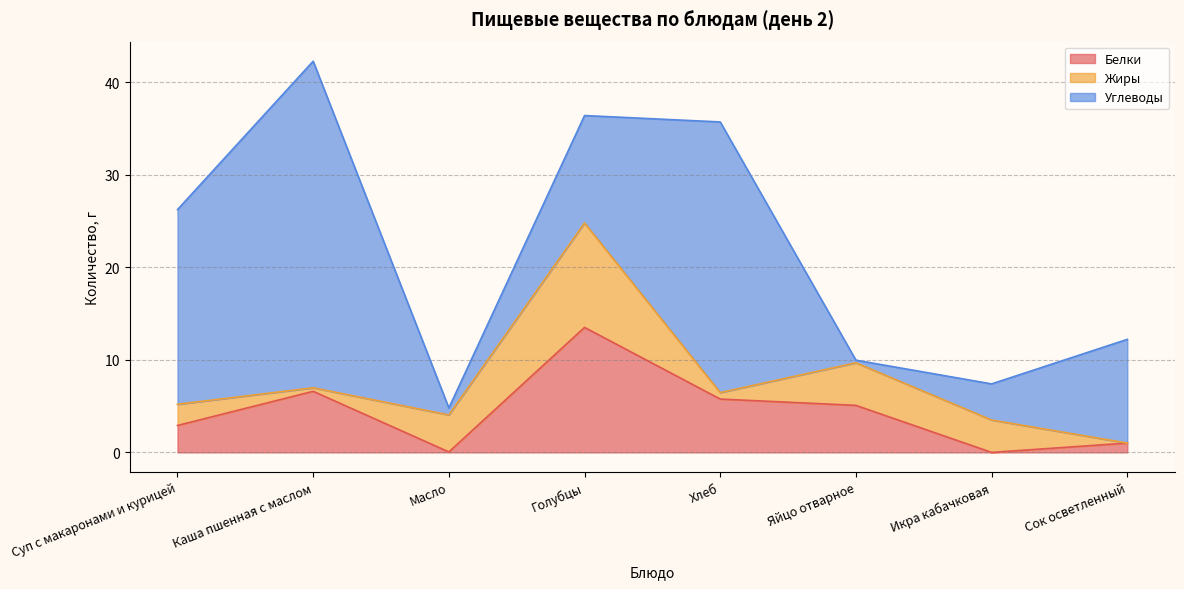

Which has a higher value, Хлеб or Каша пшенная с маслом?

Каша пшенная с маслом